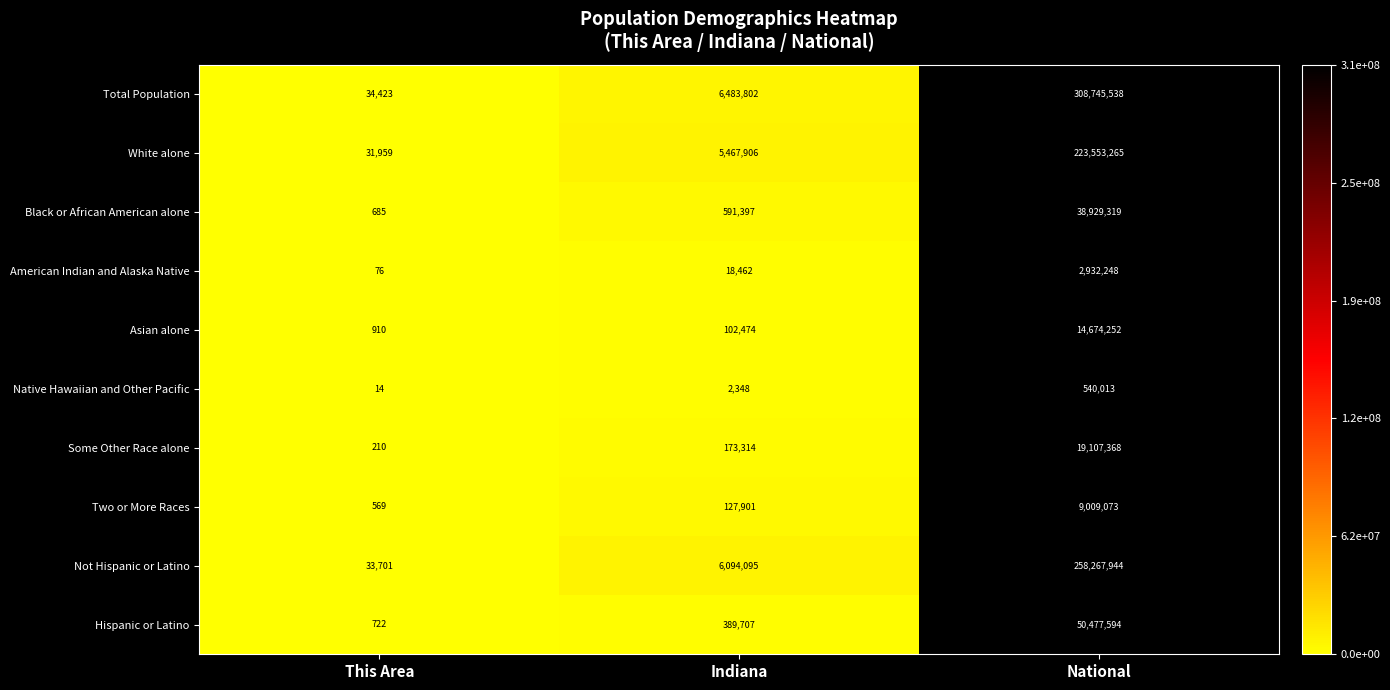

What is the difference between the second highest and minimum values in the Two or More Races series?

127332